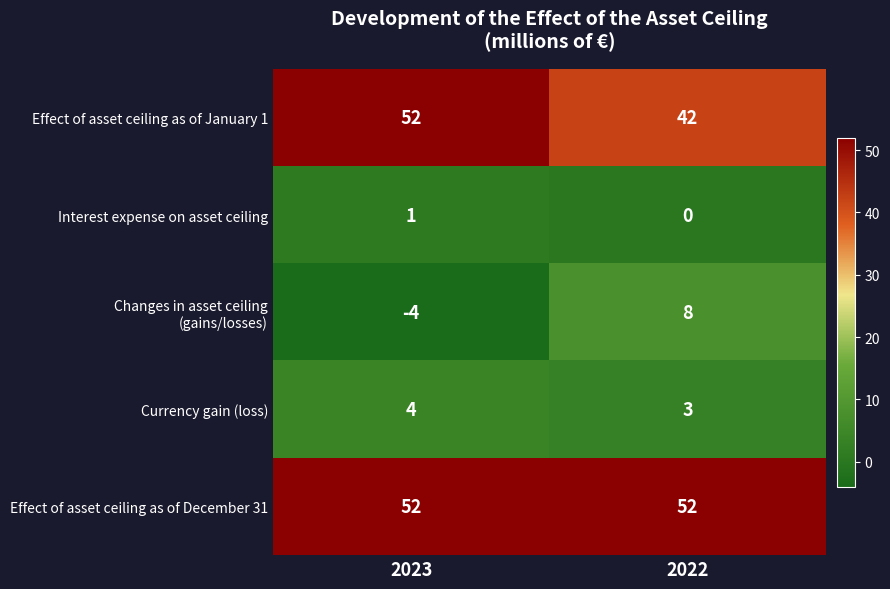

Read the Currency gain (loss) value at 2022.

3